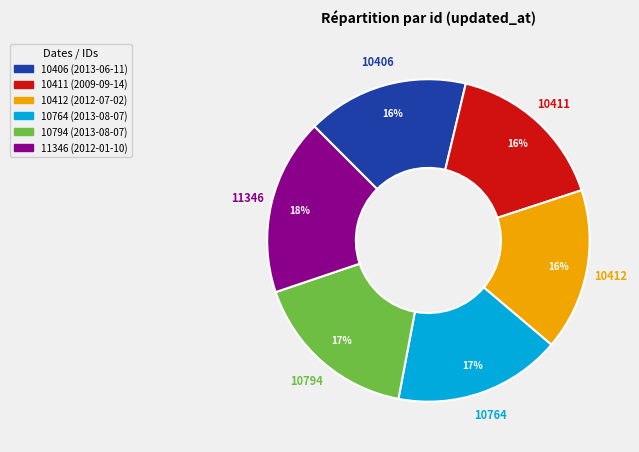

What percentage is the 10412 (2012-07-02) slice, to the nearest percent?

16%